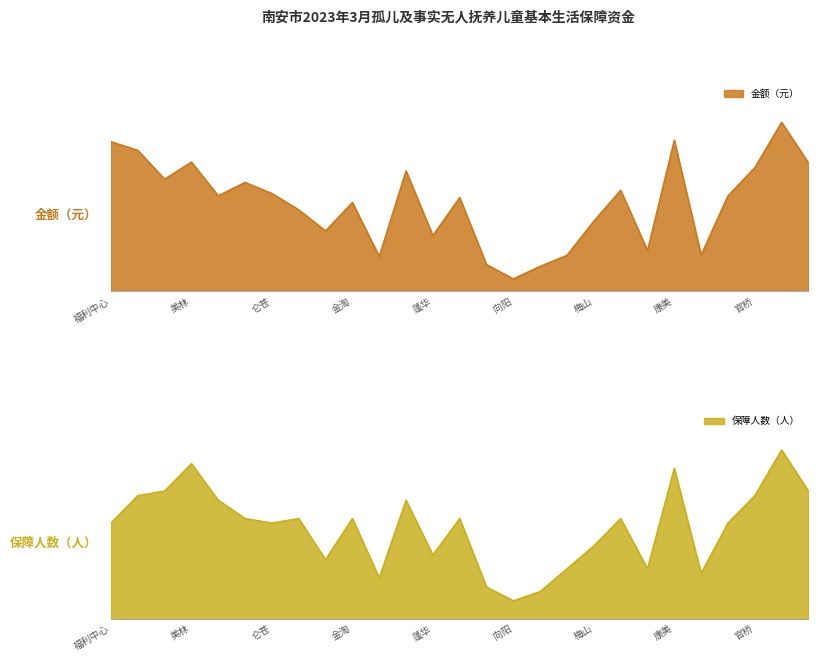

Which series has the widest spread of values?

金额（元）